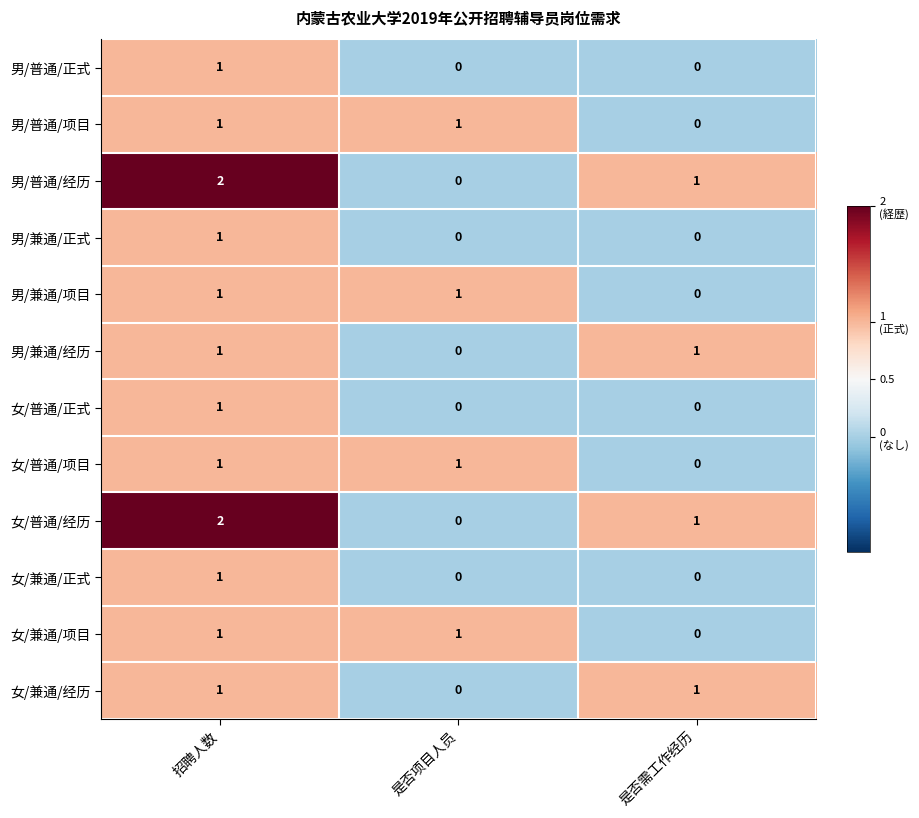

What is the total value across all series at 招聘人数?

14